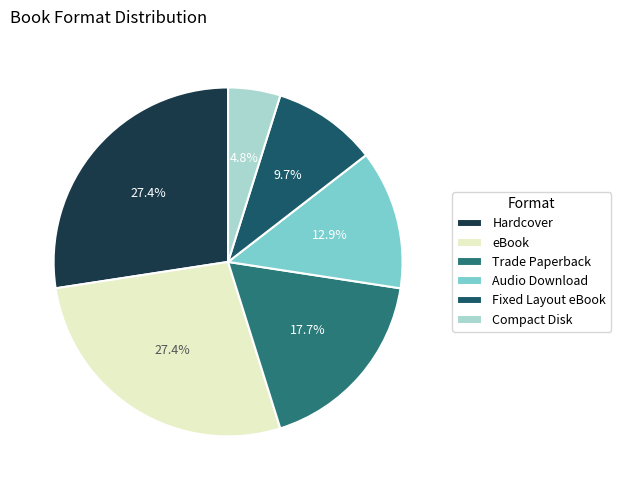

Which has a higher value, Compact Disk or Hardcover?

Hardcover